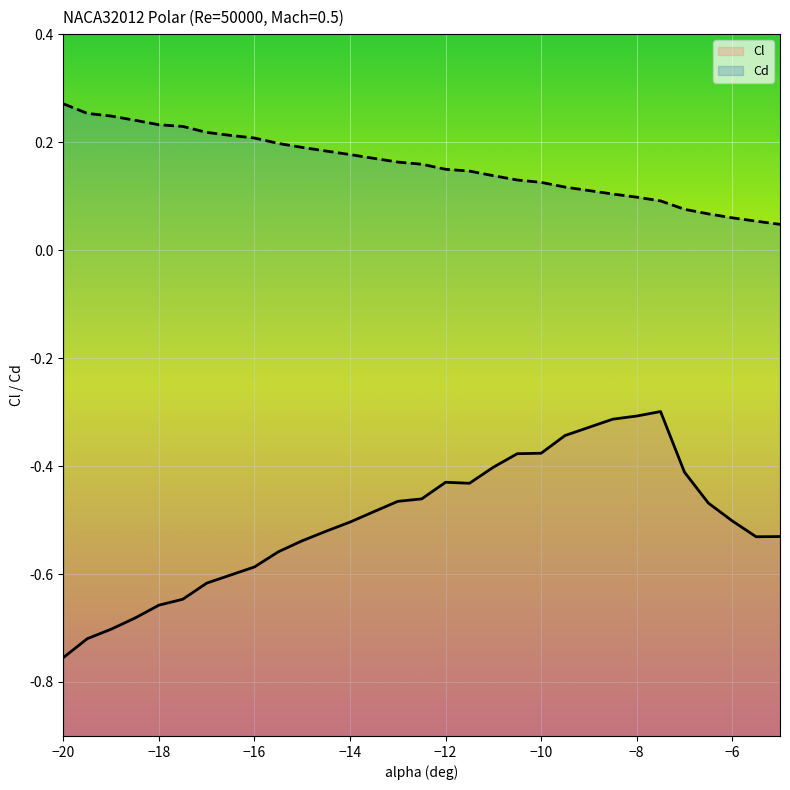

List the series in order of their overall mean, lowest first.

Cl, Cd